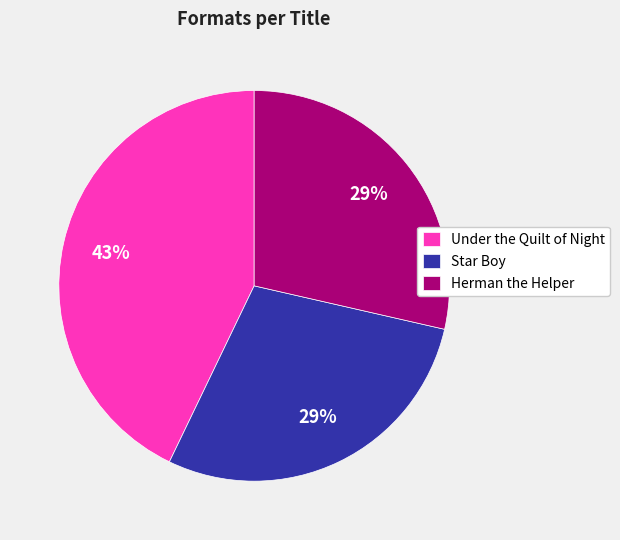

True or false: Star Boy accounts for 29% of the total.

True